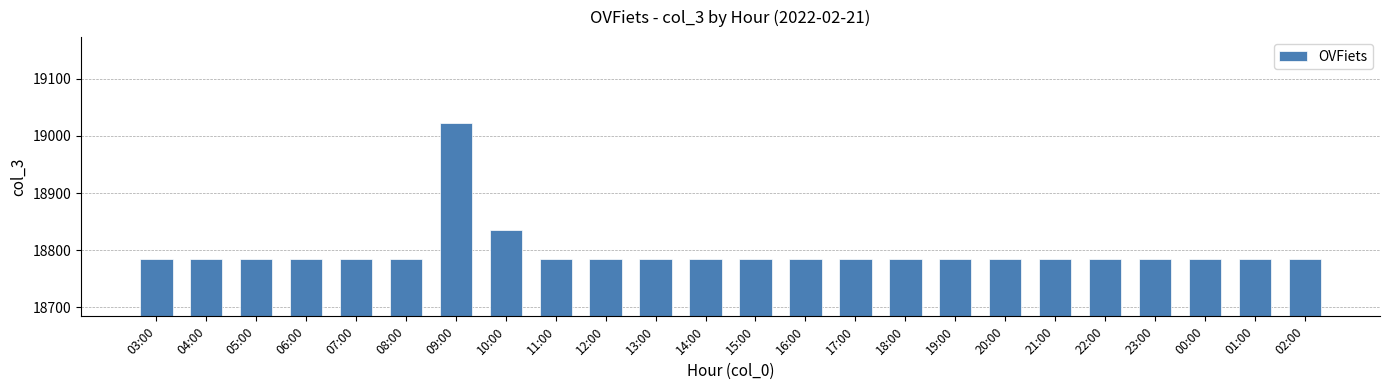

What is the smallest value displayed?

18784